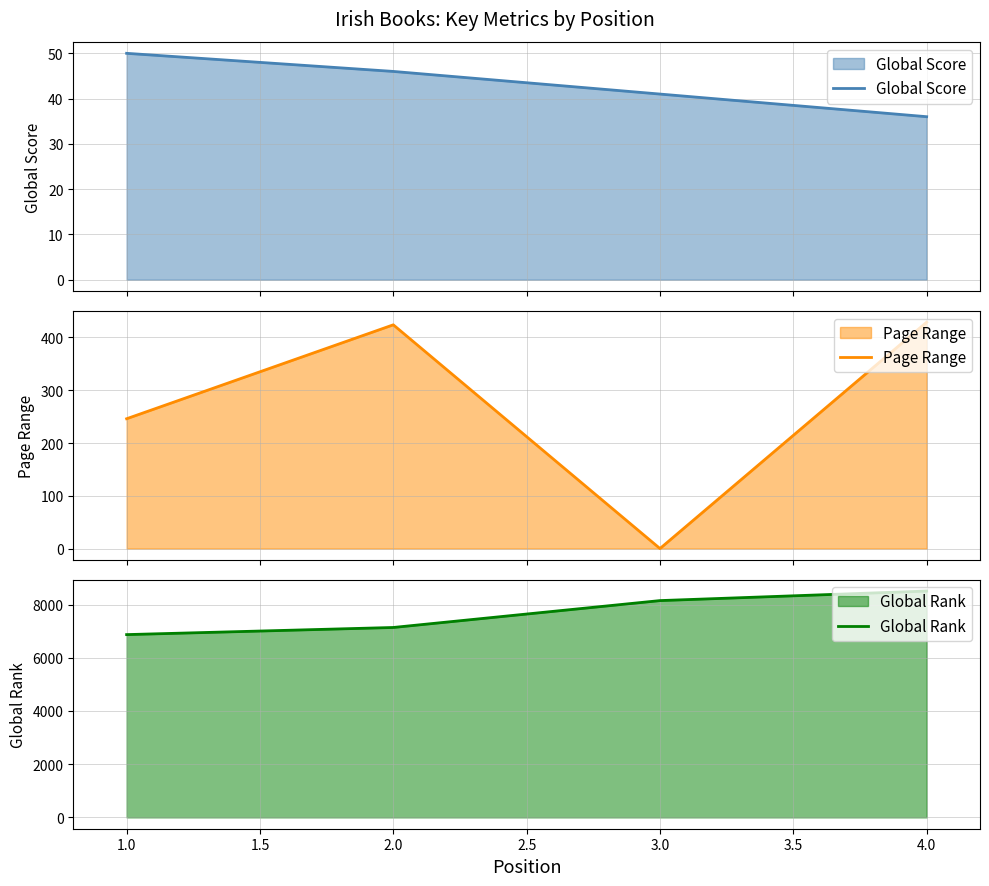

Does the chart have visible grid lines?

Yes